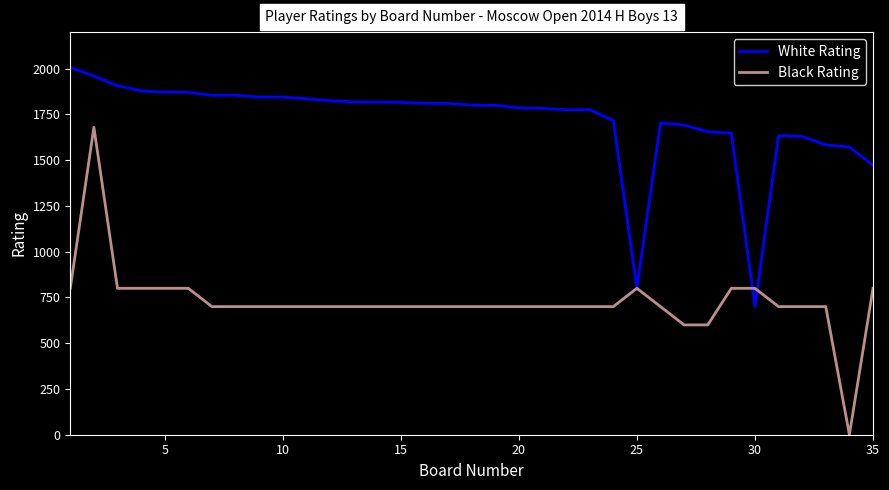

Which series has the largest total across all categories?

White Rating